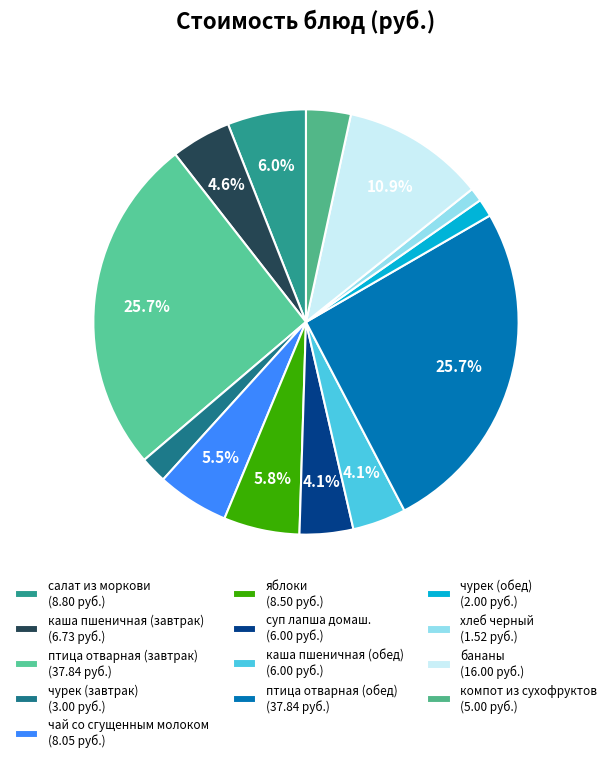

To the nearest percent, what is the difference between the каша пшеничная (завтрак) and чай со сгущенным молоком slice percentages?

1%